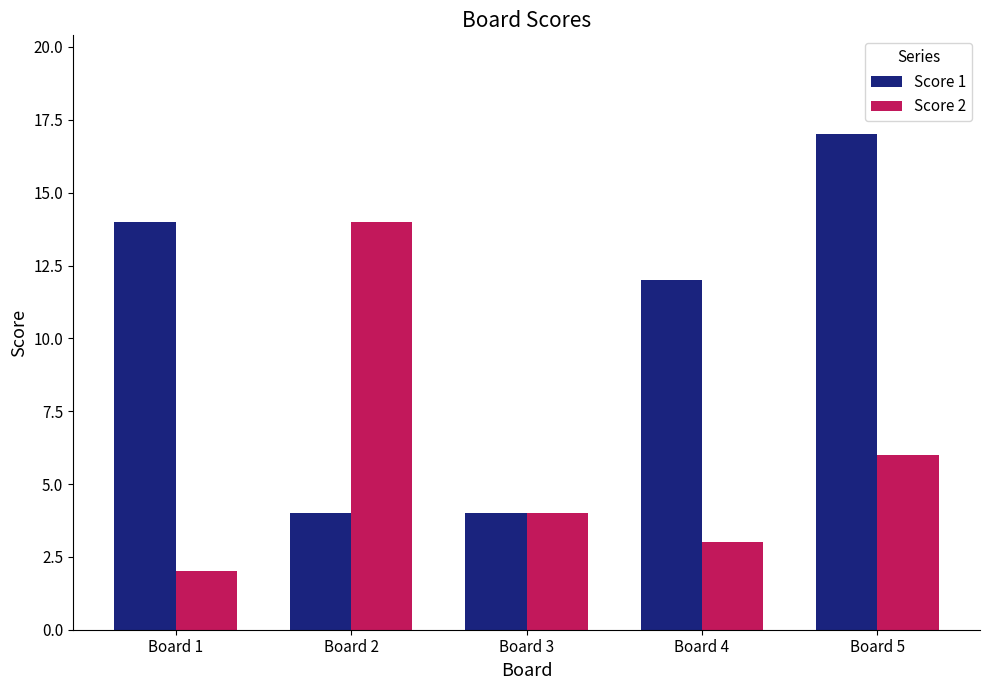

At how many categories does at least one series exceed 2?

5